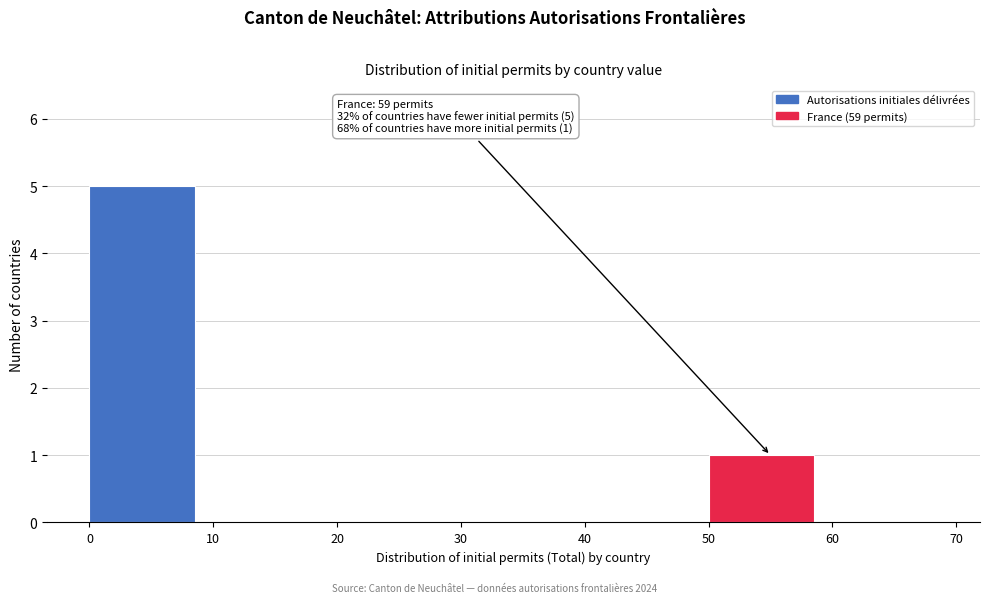

Over which range of the x-axis is the bar tallest?

0 to 10